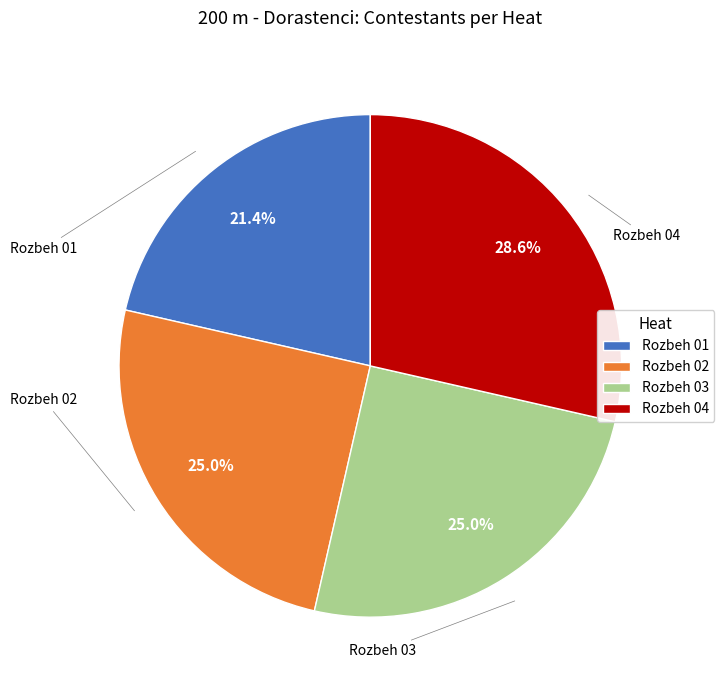

Between Rozbeh 01 and Rozbeh 04, which is larger?

Rozbeh 04